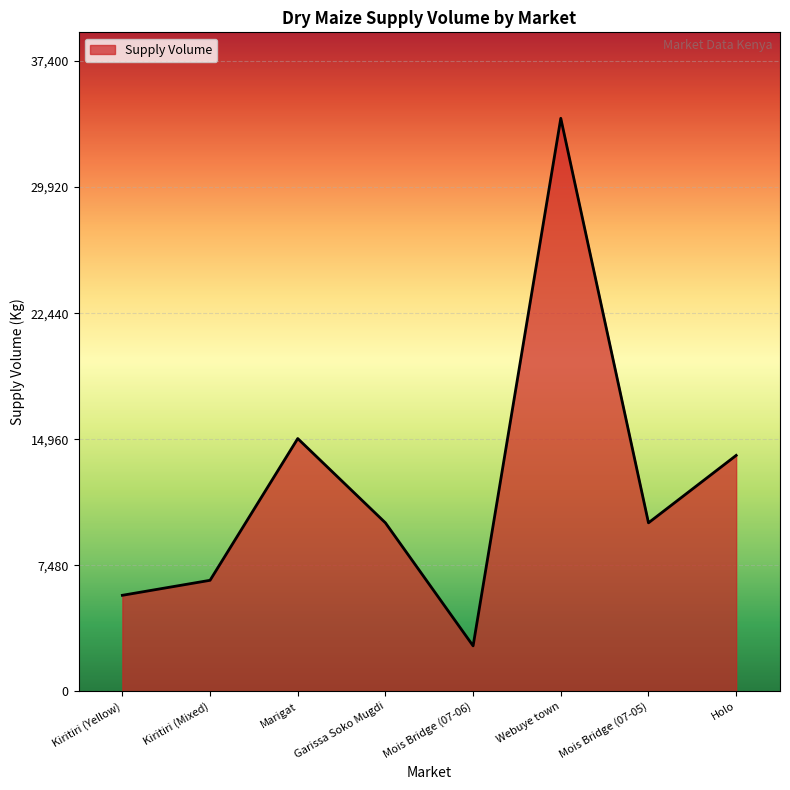

Reading left to right, list all the values displayed in this chart.

Kiritiri (Yellow)=5700	Kiritiri (Mixed)=6590	Marigat=15000	Garissa Soko Mugdi=10000	Mois Bridge (07-06)=2700	Webuye town=34000	Mois Bridge (07-05)=10000	Holo=14000